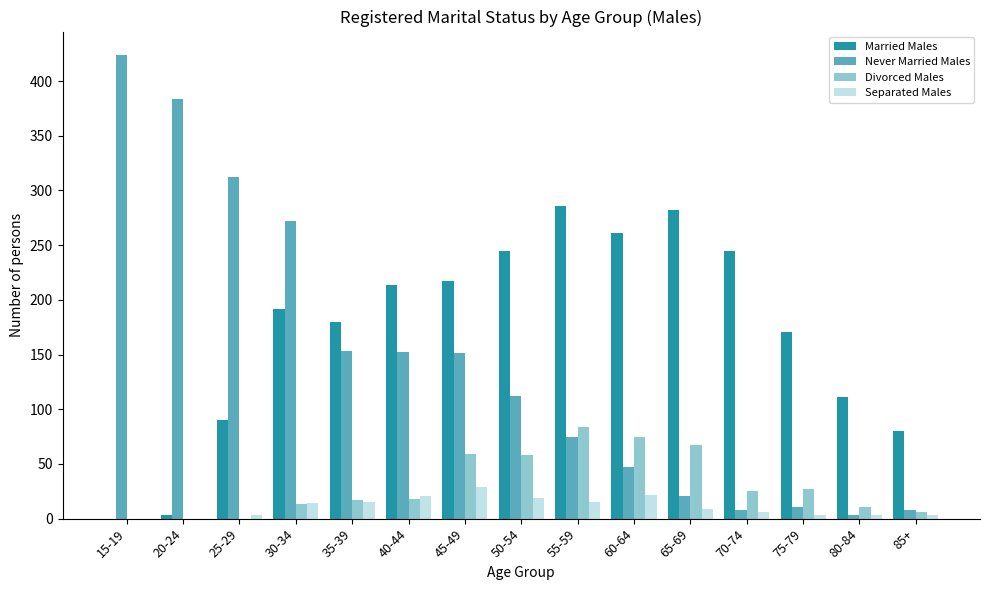

At which label is Divorced Males closest to 42?

75-79